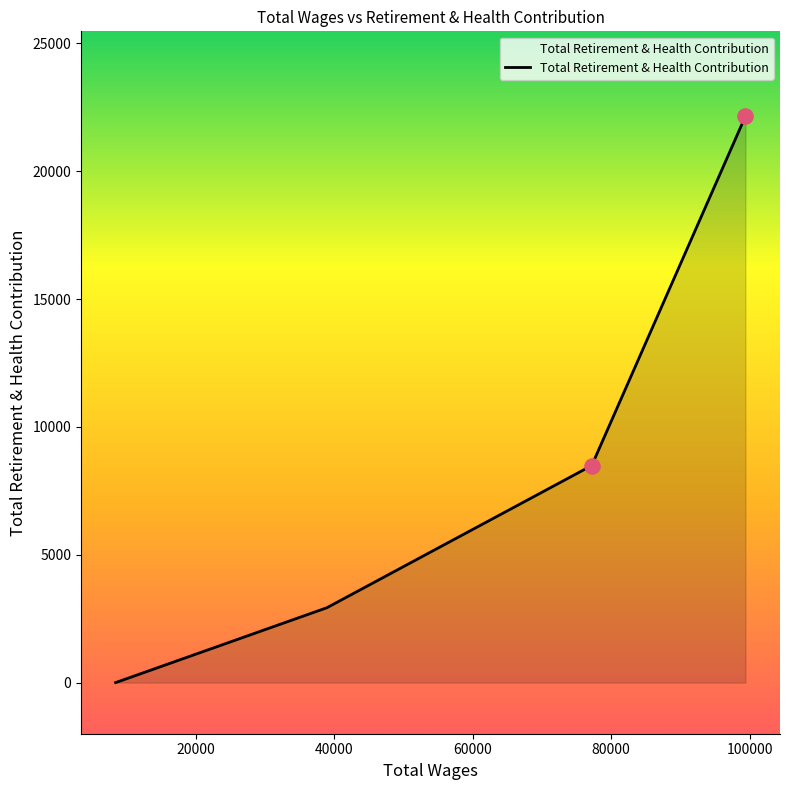

What is the greatest value displayed?

22151